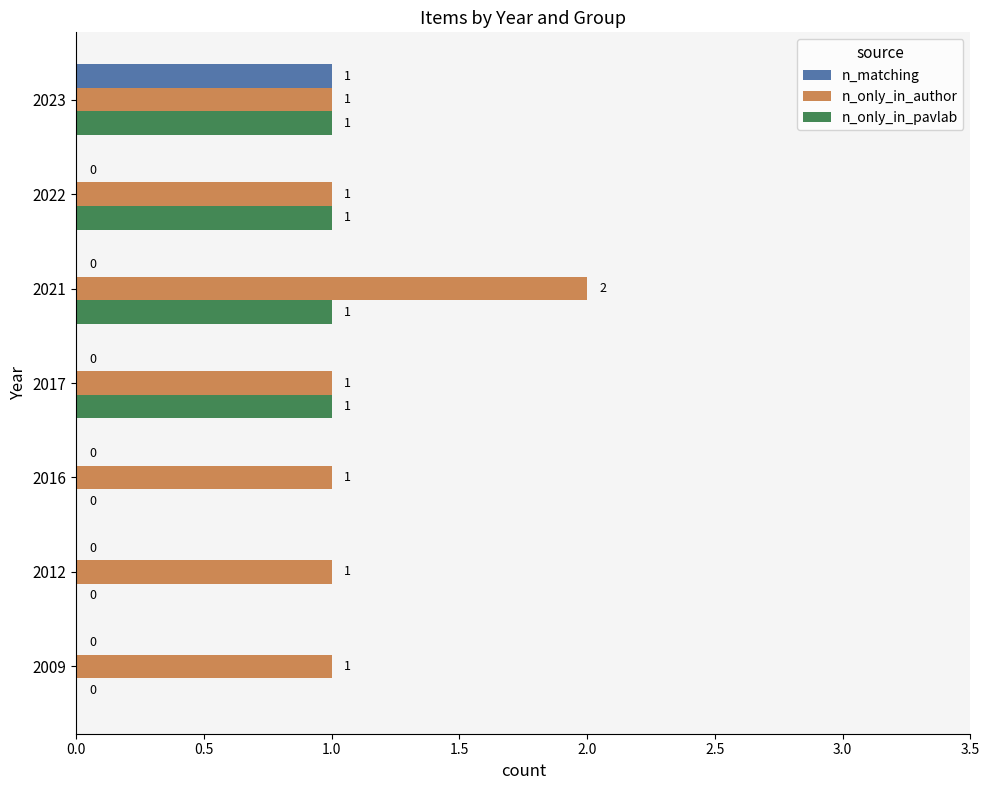

Which series has the largest total across all categories?

n_only_in_author